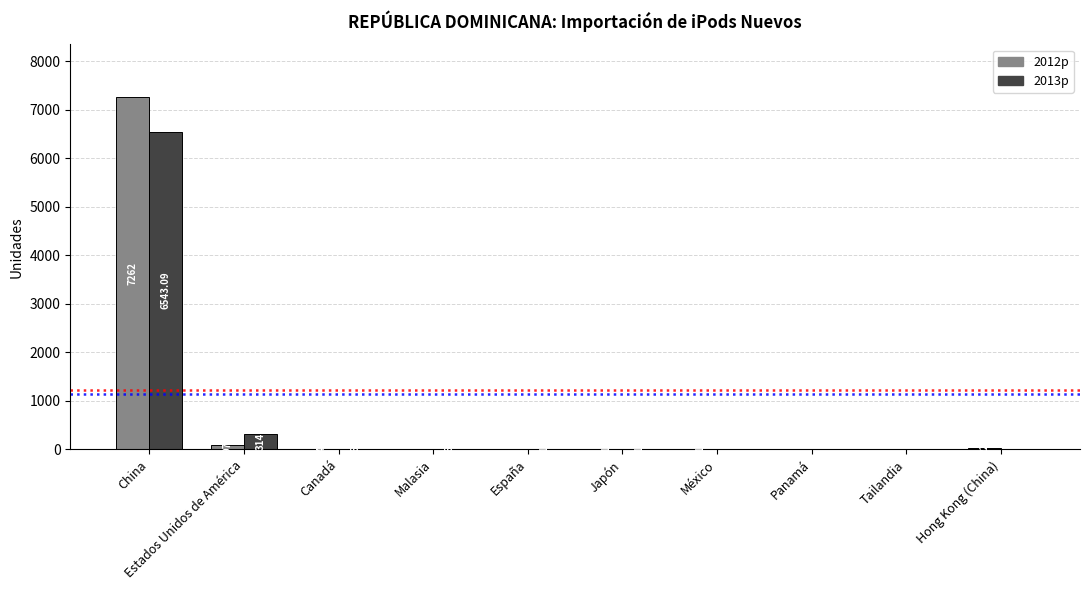

At which label is 2013p closest to 3271?

Estados Unidos de América